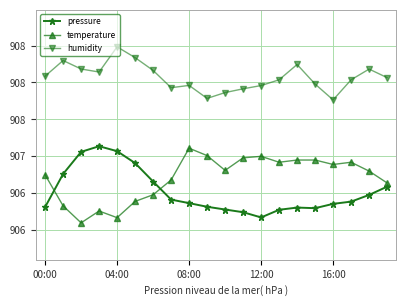

What are all the series names shown in the legend?

pressure, temperature, humidity